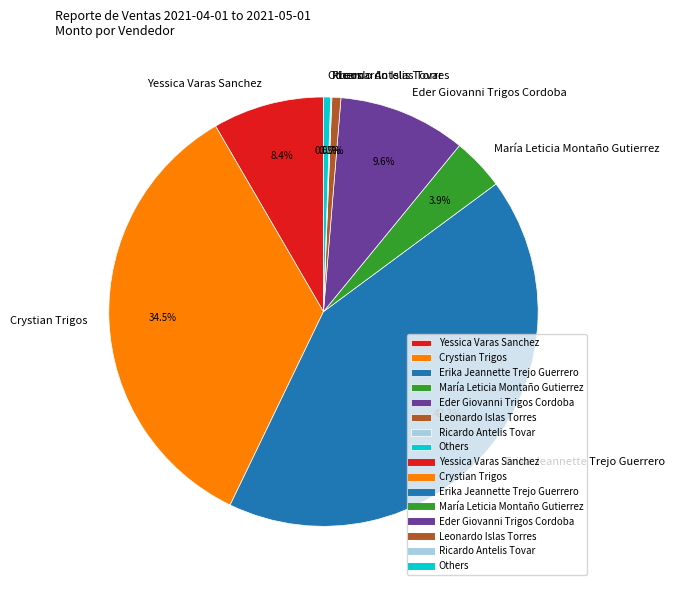

Does any single category account for the majority?

No